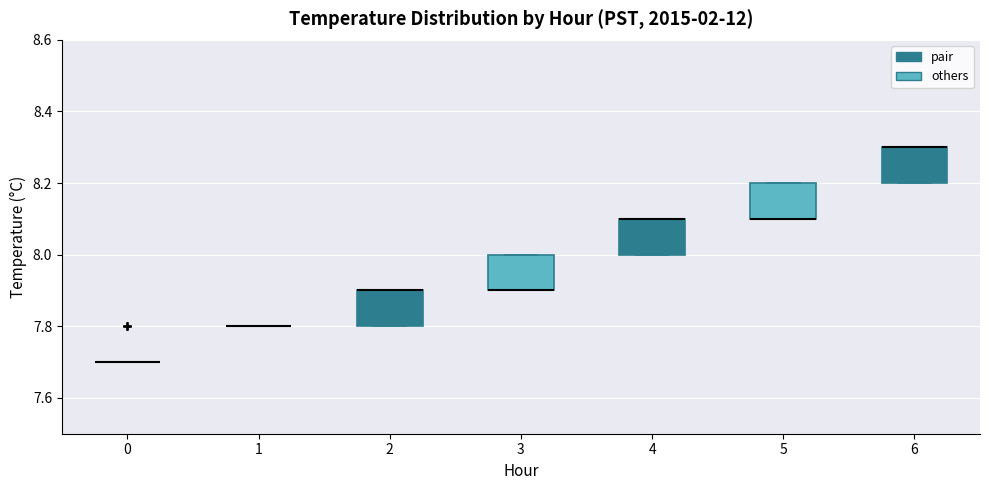

Reading left to right, read every box against the y-axis: the position of its median line, the range the box covers, and the ends of its whiskers. The values are not printed on the chart, so give them approximately, as read against the axis.

0: box collapsed to a line at 7.7, whiskers 7.7 to 7.7
1: box collapsed to a line at 7.8, whiskers 7.8 to 7.8
2: median 7.9 (drawn on the box's upper edge), box 7.8 to 7.9, whiskers 7.8 to 7.9
3: median 7.9 (drawn on the box's lower edge), box 7.9 to 8.0, whiskers 7.9 to 8.0
4: median 8.1 (drawn on the box's upper edge), box 8.0 to 8.1, whiskers 8.0 to 8.1
5: median 8.1 (drawn on the box's lower edge), box 8.1 to 8.2, whiskers 8.1 to 8.2
6: median 8.3 (drawn on the box's upper edge), box 8.2 to 8.3, whiskers 8.2 to 8.3